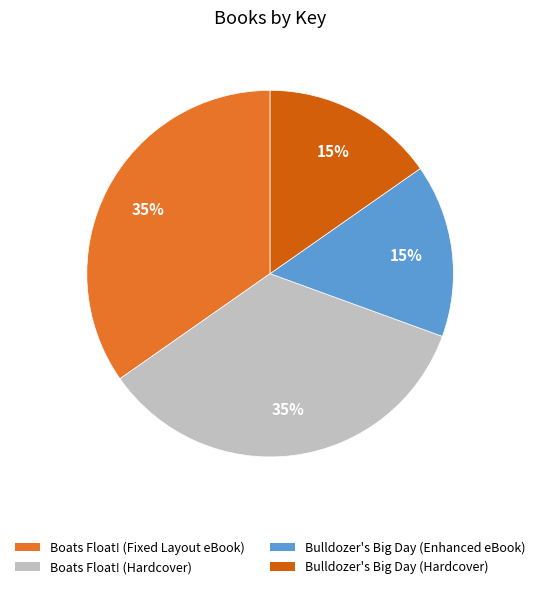

True or false: Bulldozer's Big Day (Hardcover) accounts for 27% of the total.

False